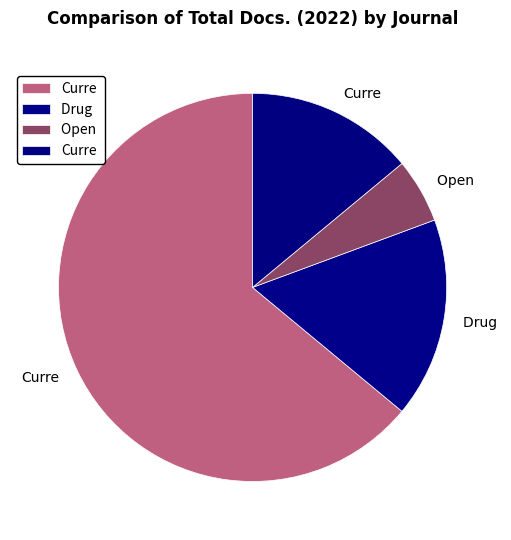

How many segments does this pie chart have?

4